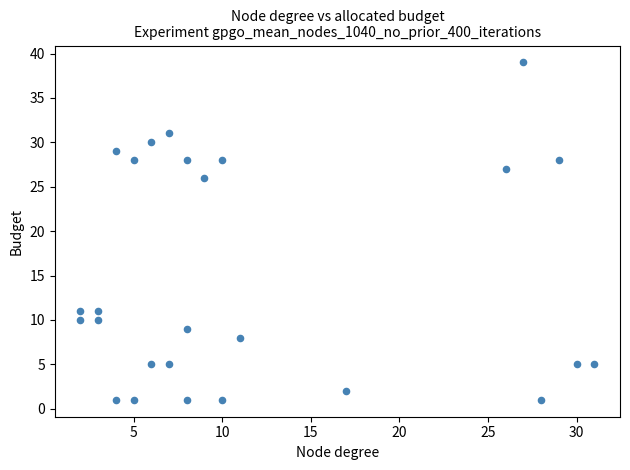

What Y value in the scatter plot is closest to 20?

26